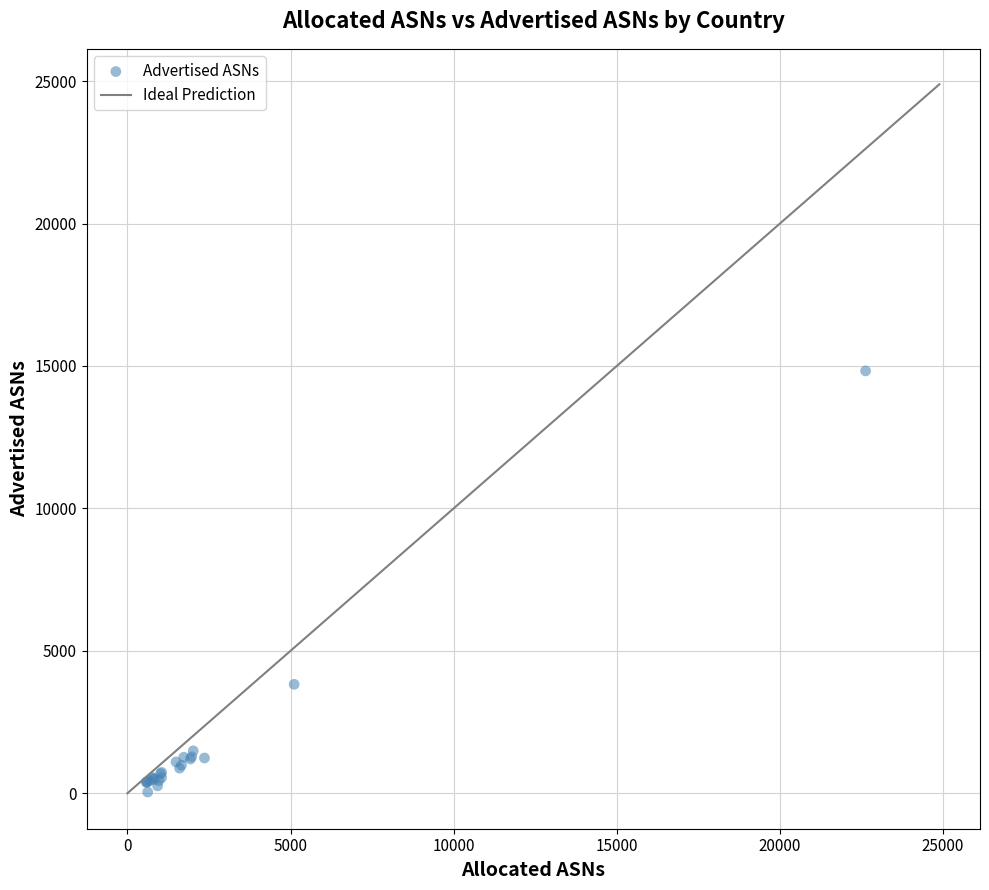

What Y value in the scatter plot is closest to 7436?

3824